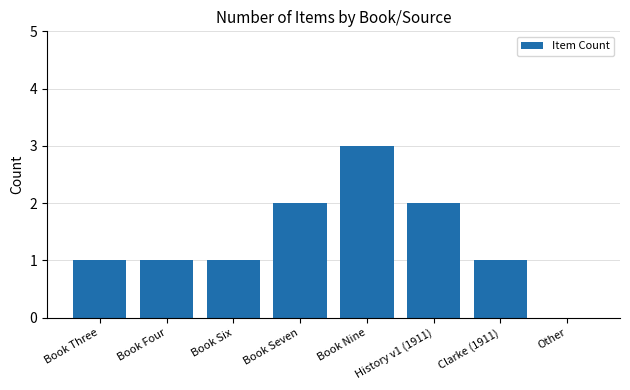

How many positive values are there?

7